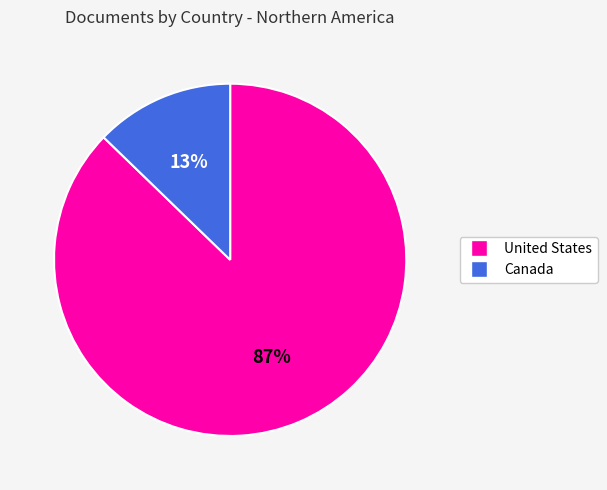

What is the smallest slice in the pie chart?

Canada